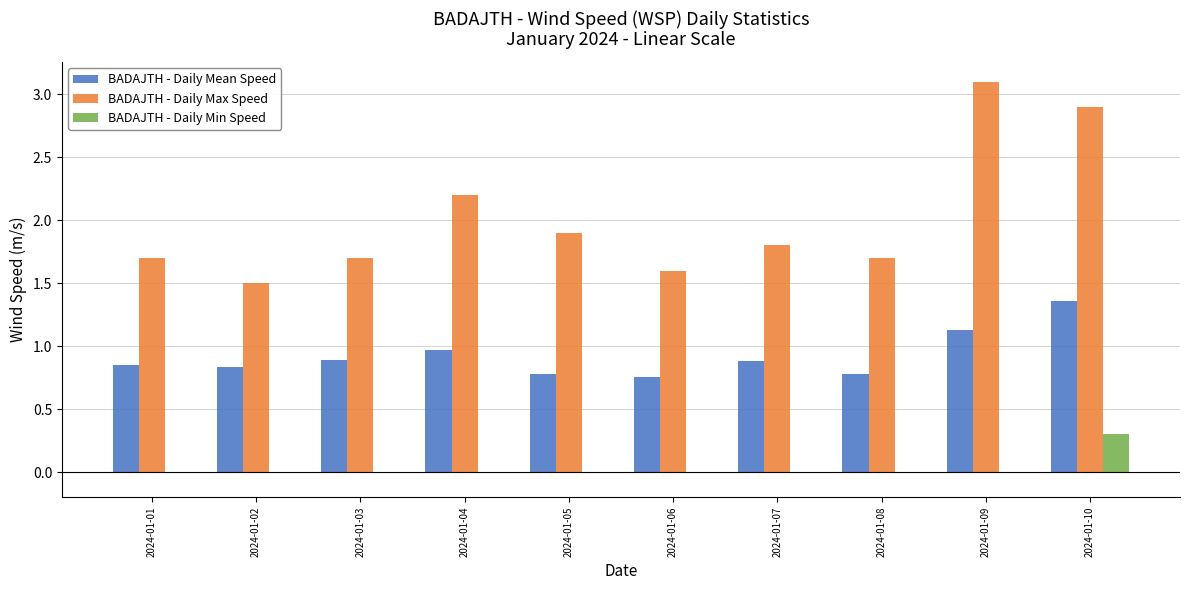

Are the bars horizontal?

No